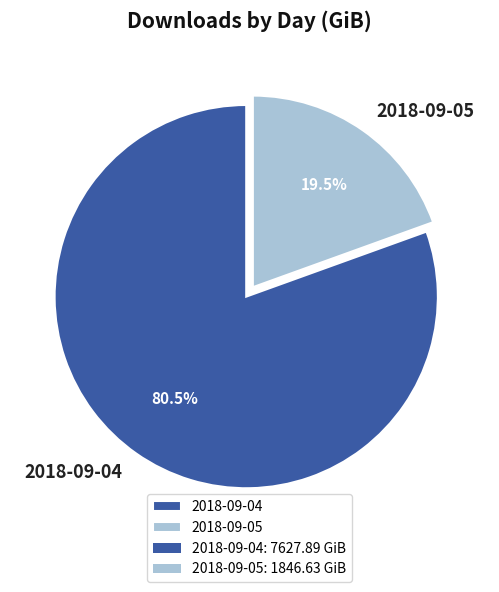

Rank the categories by value from highest to lowest.

2018-09-04, 2018-09-05